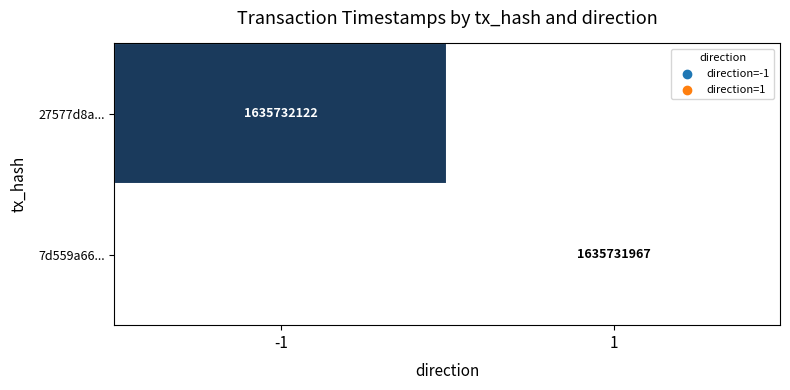

Which series has the largest range (max minus min)?

27577d8a...